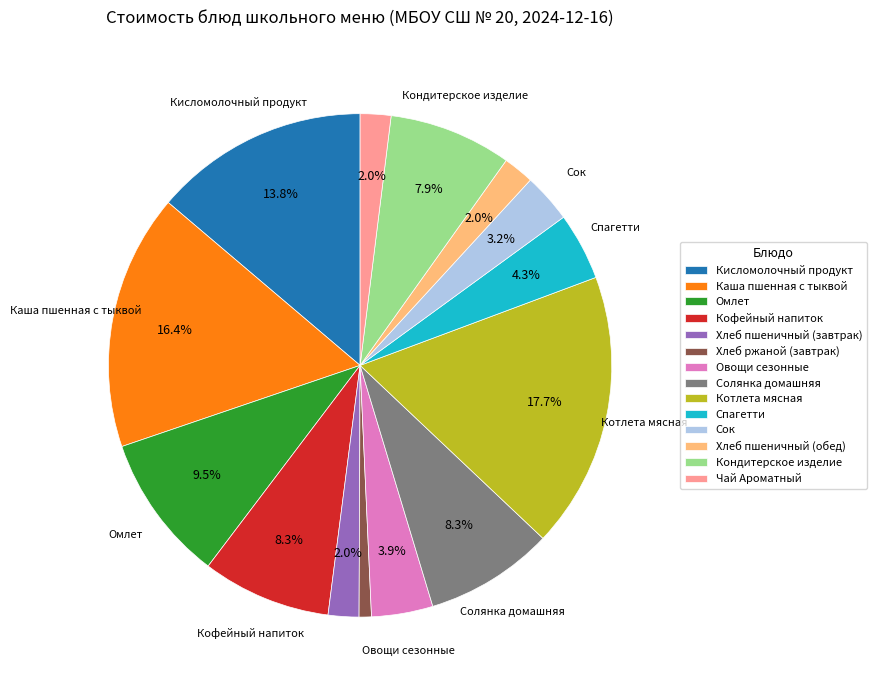

Approximately how many times larger is the value at Каша пшенная с тыквой compared to Хлеб ржаной (завтрак)?

20.8